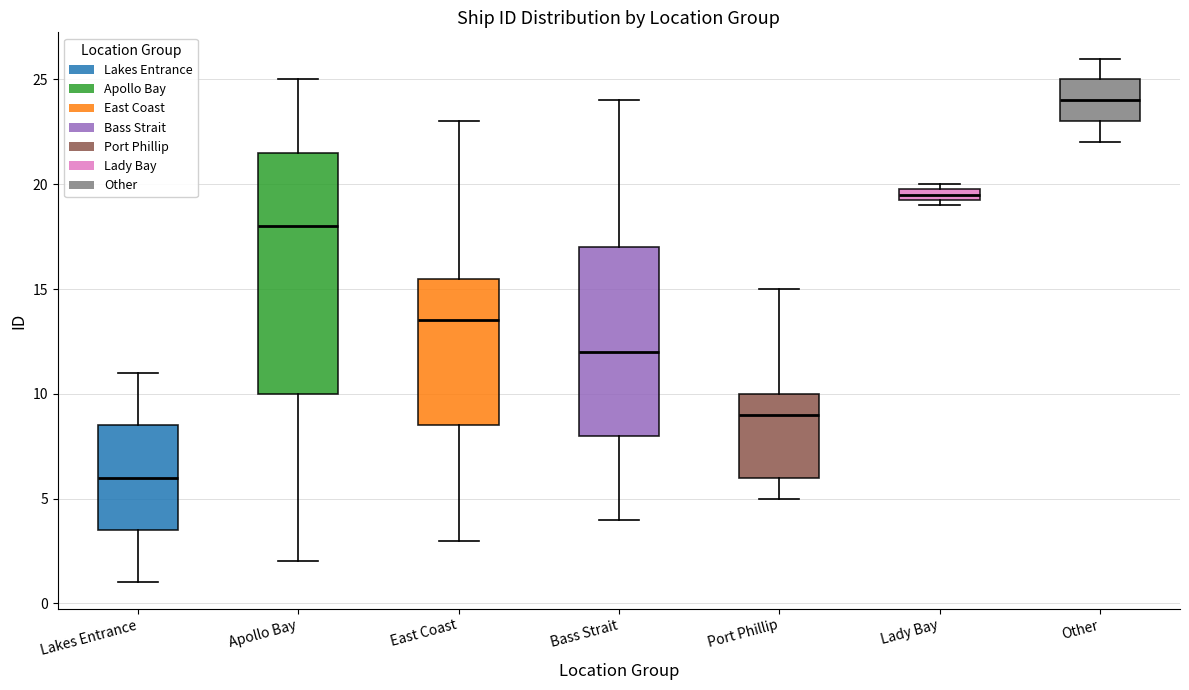

Which box has the highest median line?

Other